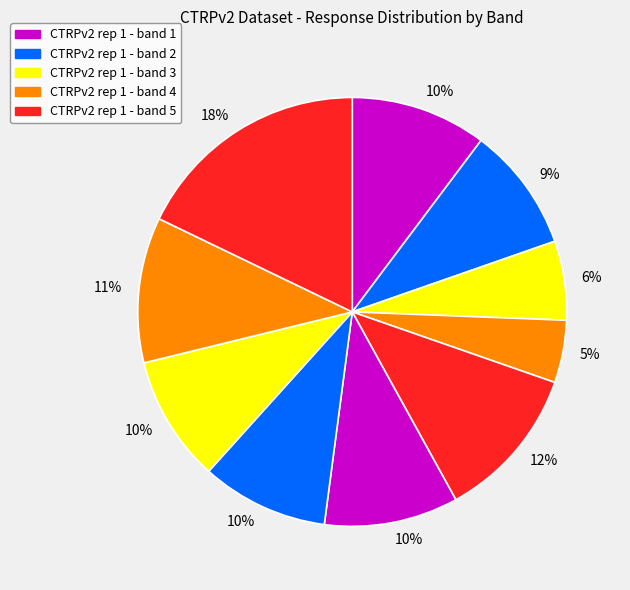

How many segments does this pie chart have?

10